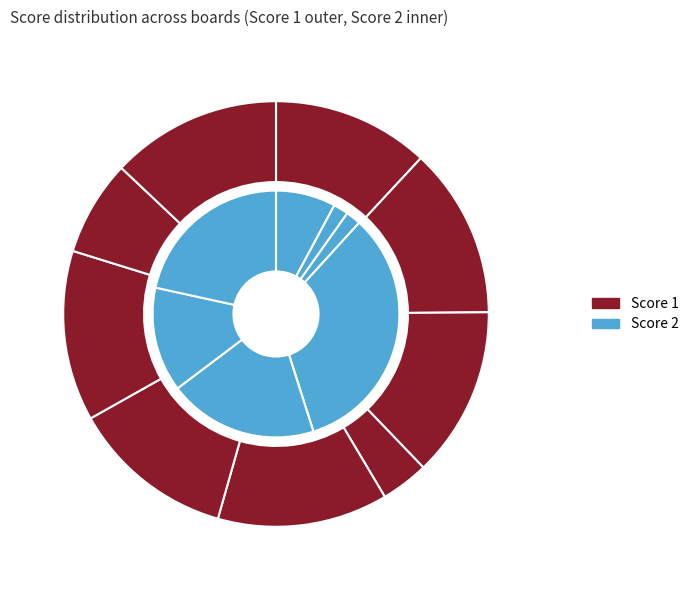

What is the difference between the highest and lowest values at 2?

24